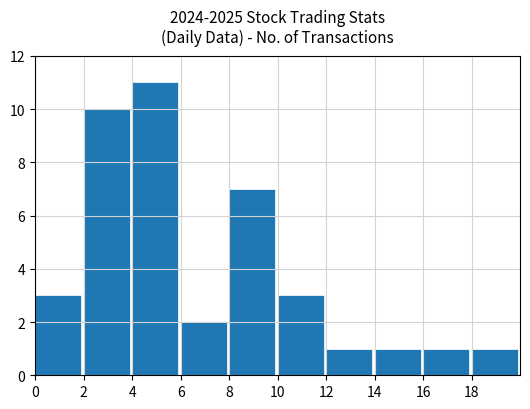

Which label corresponds to the largest value in the chart?

4